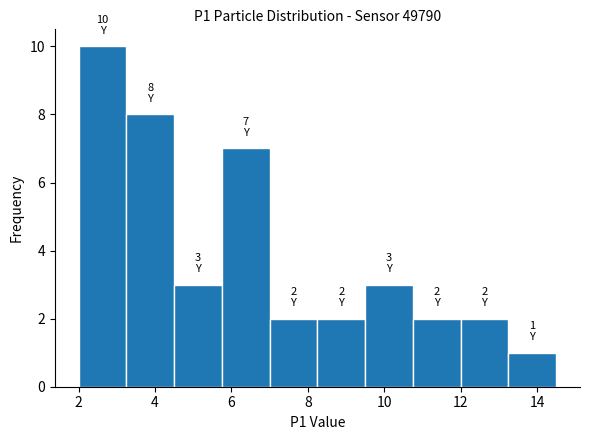

Which range on the x-axis has the tallest bar?

2.00 to 3.25